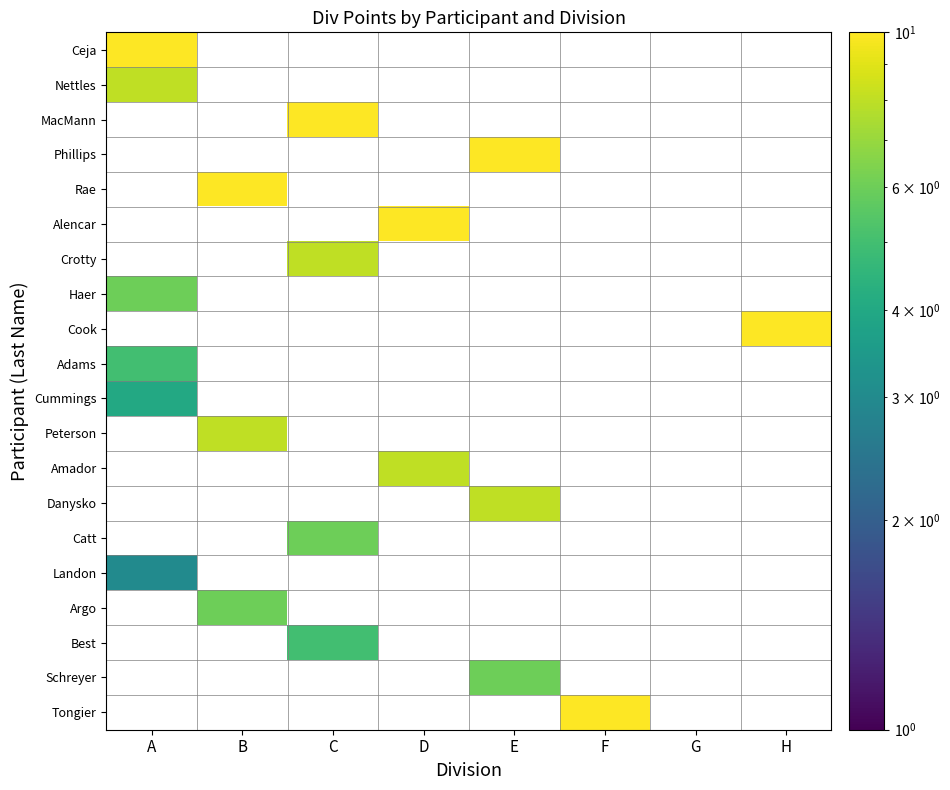

At which label does Nettles reach its peak?

A